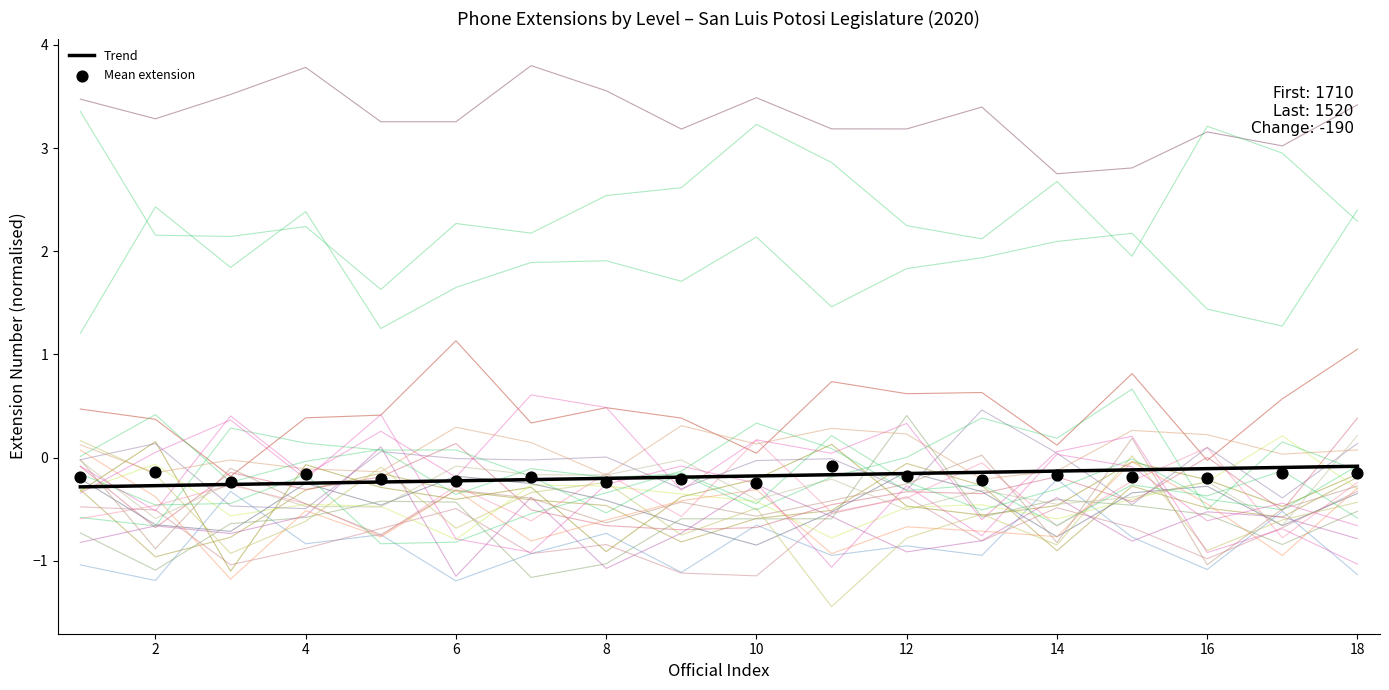

Which series has the largest total across all categories?

Trend